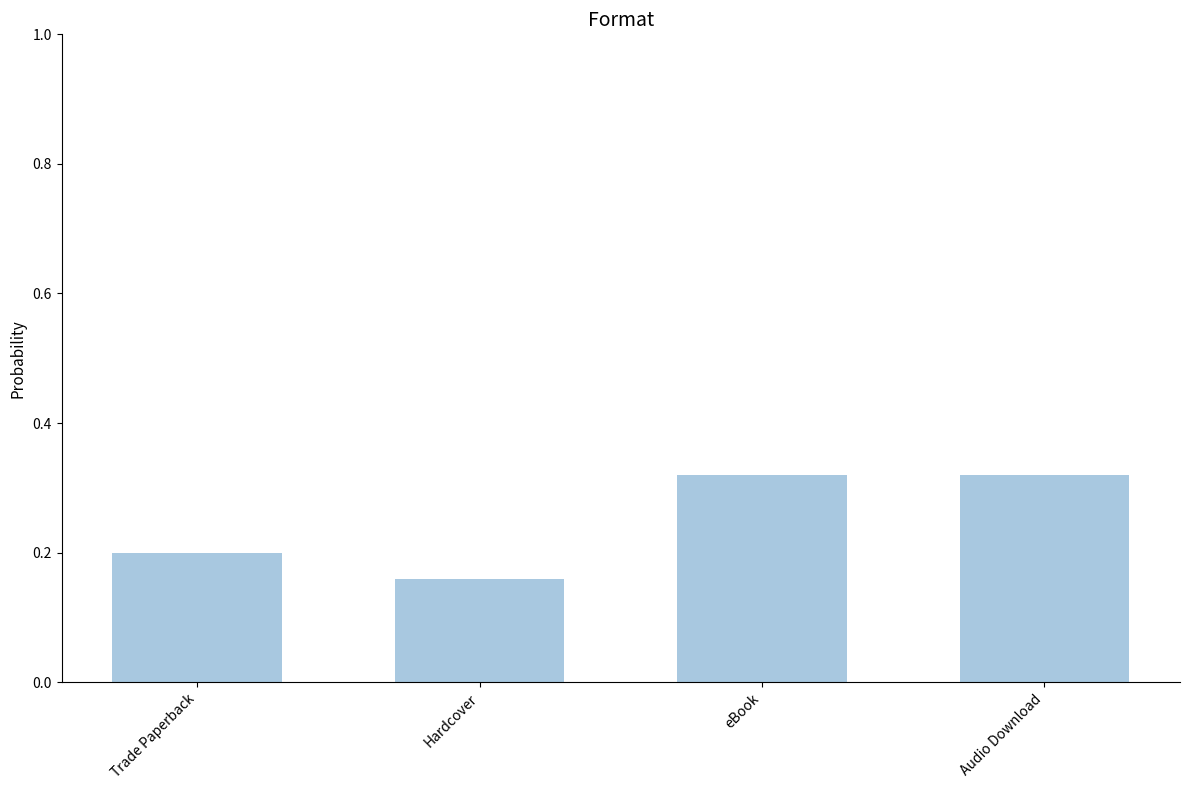

Where is the data nearest to the value 0?

Hardcover